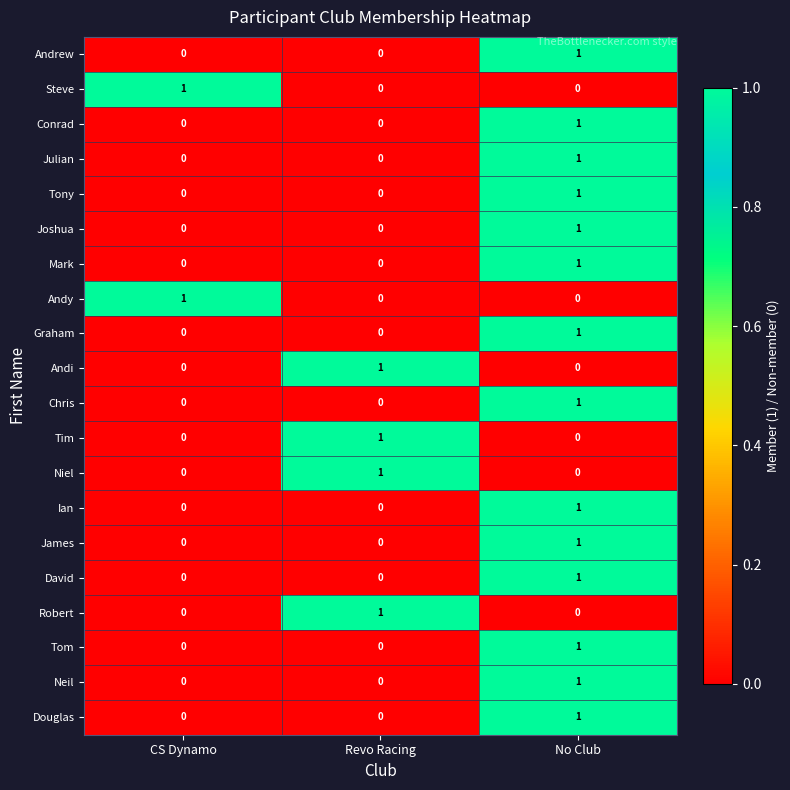

What is the total value across all series at Revo Racing?

4